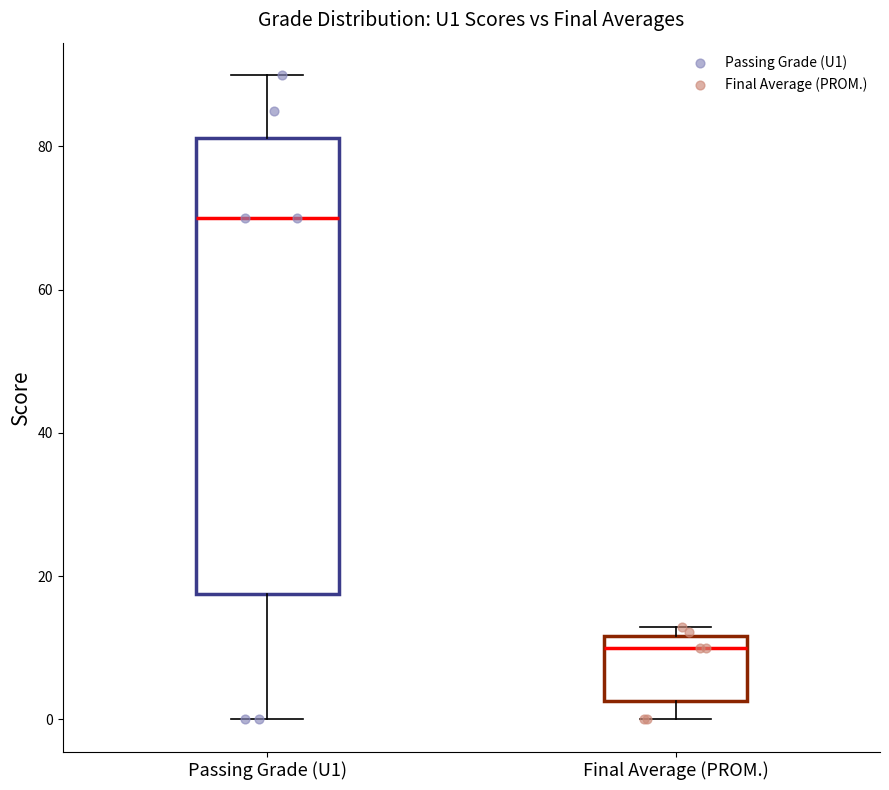

Reading left to right, read every box against the y-axis: the position of its median line, the range the box covers, and the ends of its whiskers. The values are not printed on the chart, so give them approximately, as read against the axis.

Passing Grade (U1): median 70, box 18 to 82, whiskers 0 to 90
Final Average (PROM.): median 10, box 2 to 12, whiskers 0 to 12 (just above the box's upper edge)